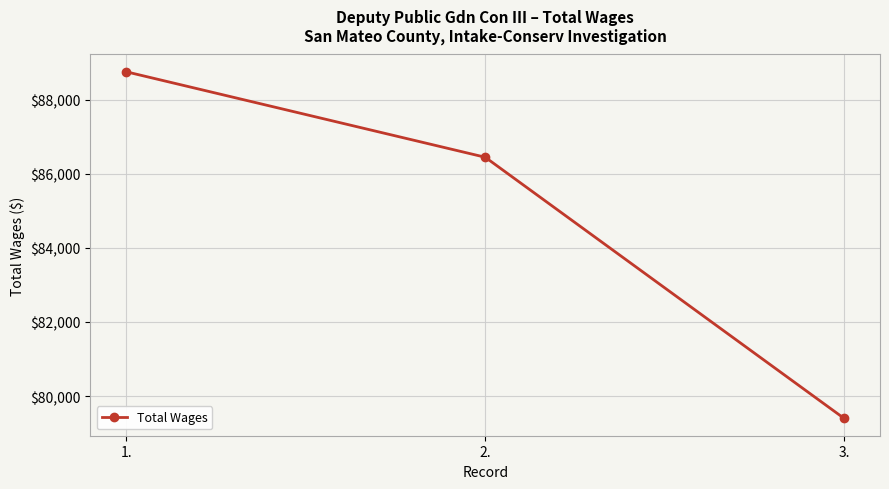

Is it true that the value at 3. is 79398?

True